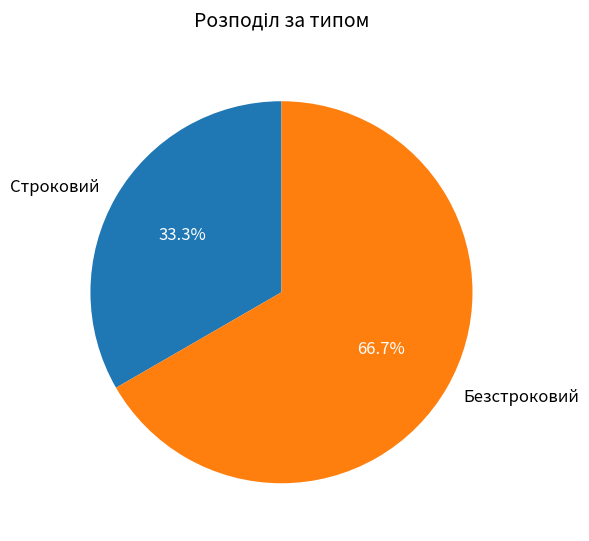

Is there a majority slice in this chart?

Yes